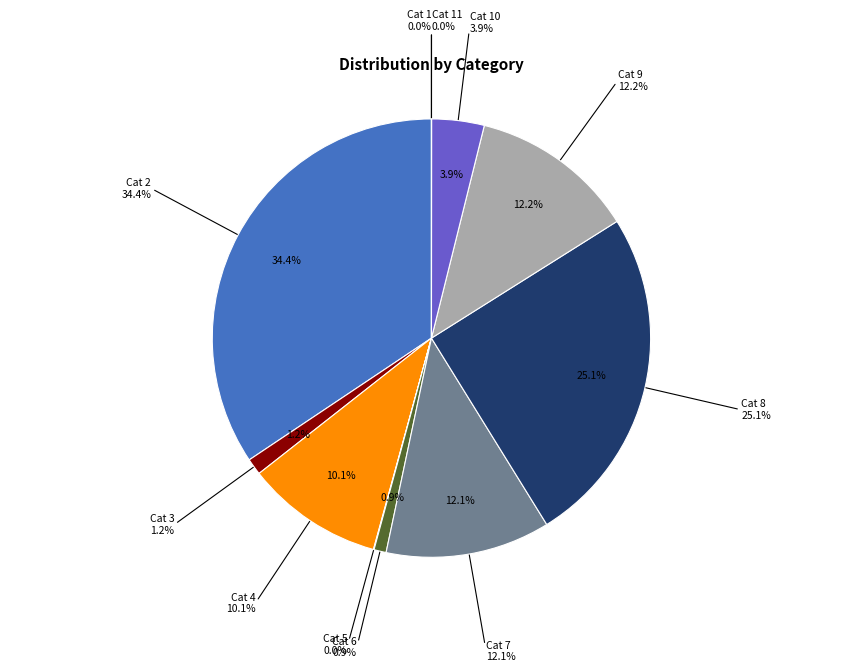

What is the smallest slice in the pie chart?

1